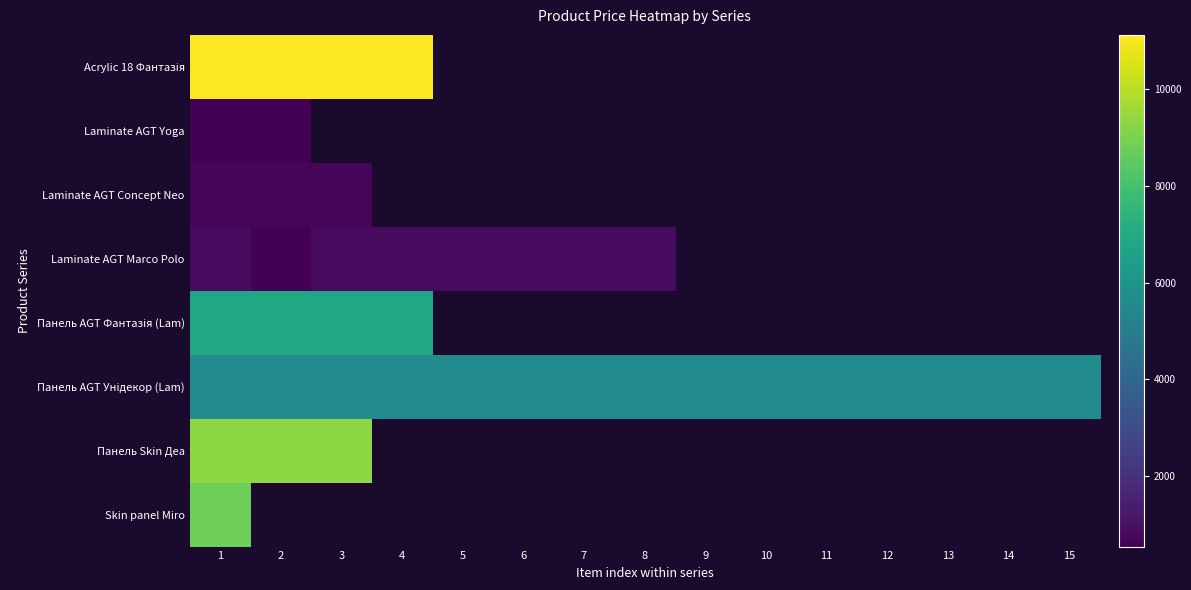

At how many categories does at least one series exceed 10628?

4